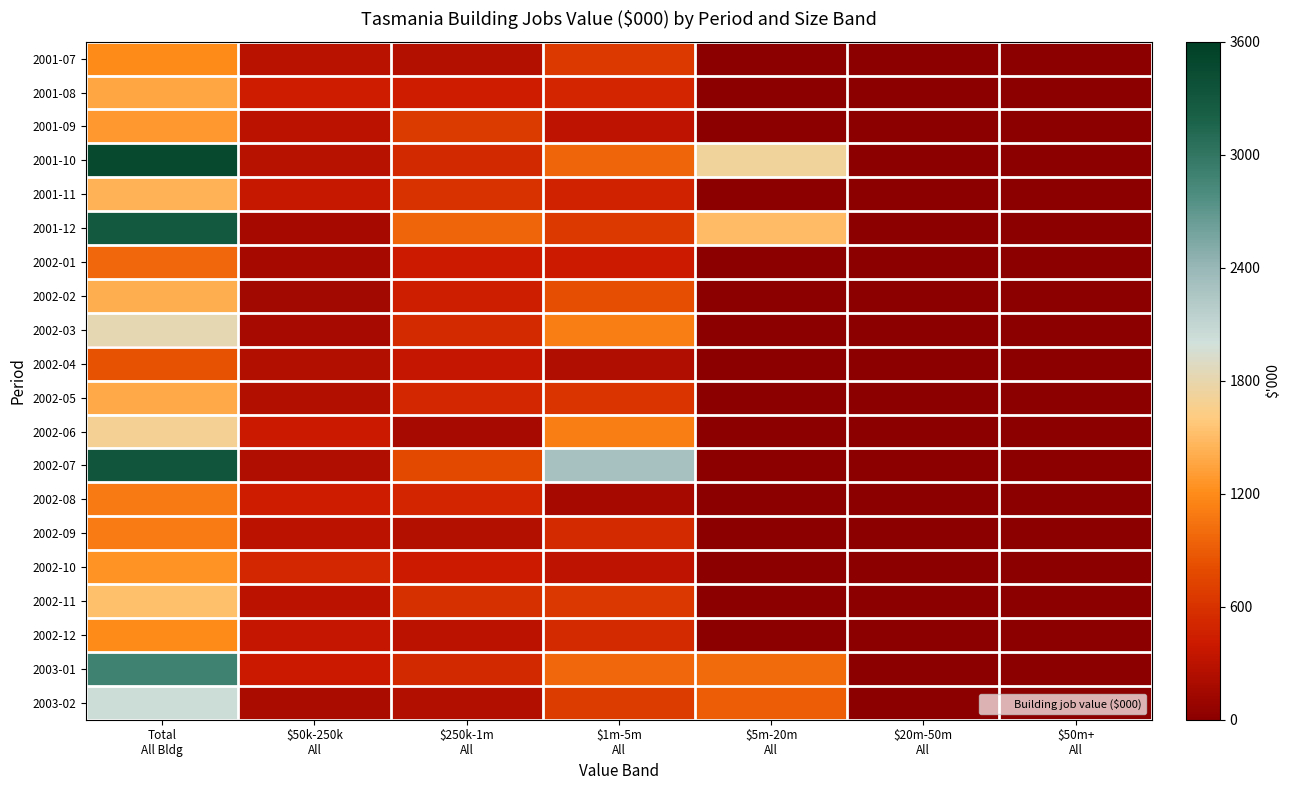

At which category does the chart reach its peak across all series?

Total
All Bldg